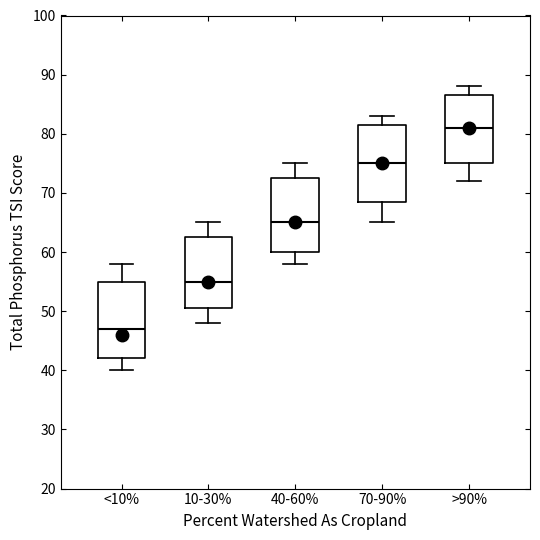

Reading left to right, transcribe this box plot: for each box, give where its median line is, the range the box spans, and where its two whiskers end, as read against the y-axis. The values are not printed on the chart, so give them approximately, as read against the axis.

<10%: median 47, box 42 to 55, whiskers 40 to 58
10-30%: median 55, box 51 to 63, whiskers 48 to 65
40-60%: median 65, box 60 to 73, whiskers 58 to 75
70-90%: median 75, box 69 to 82, whiskers 65 to 83
>90%: median 81, box 75 to 87, whiskers 72 to 88